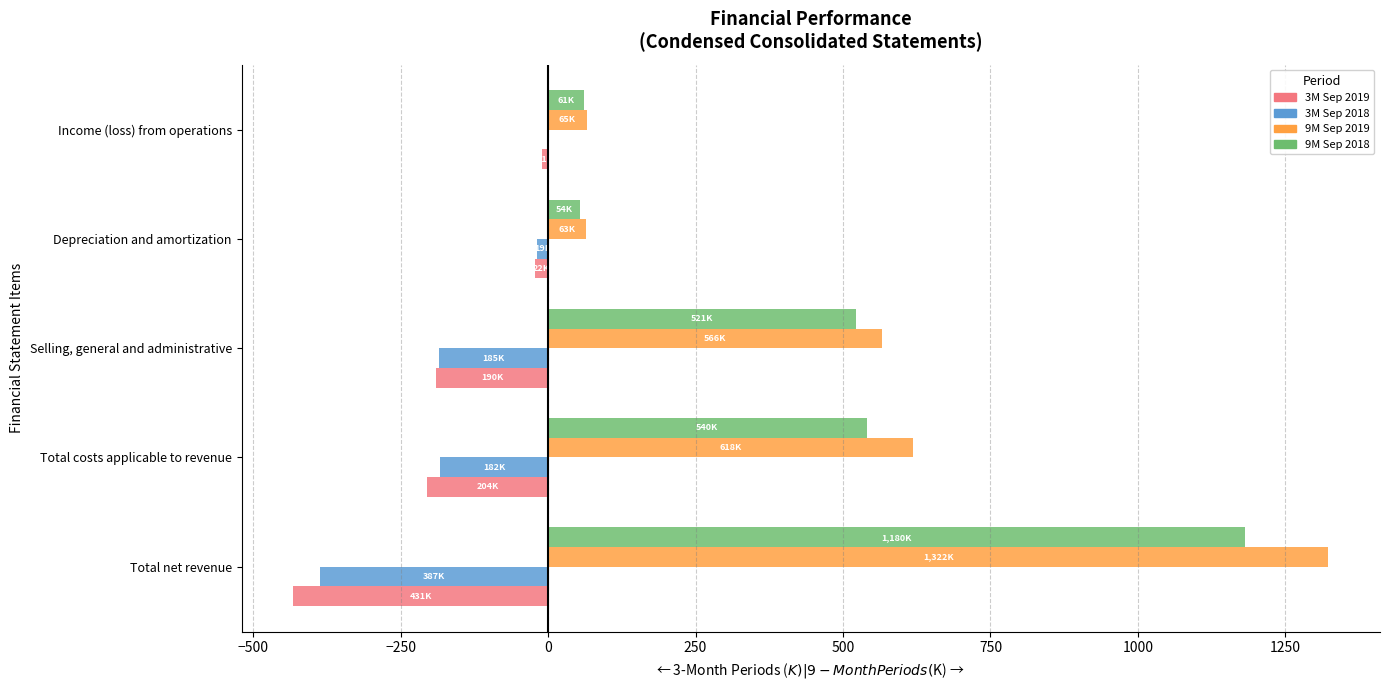

What is the sum of all 3M Sep 2018 values?

-772.3